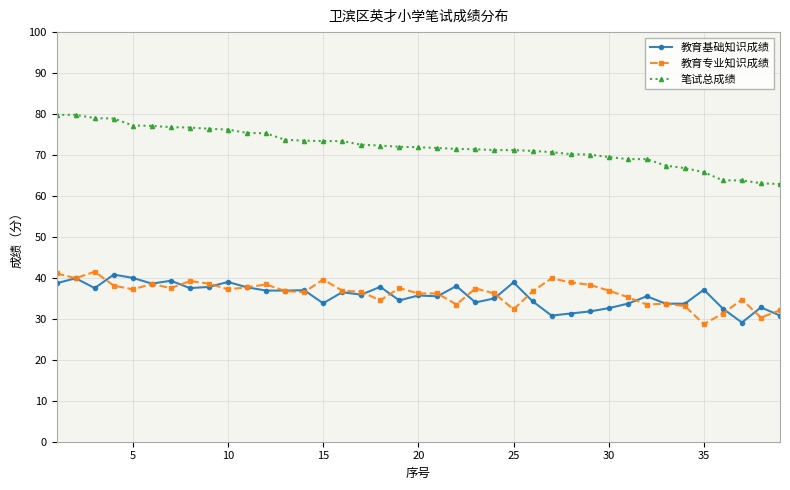

Is this an area chart (filled region under the line)?

No